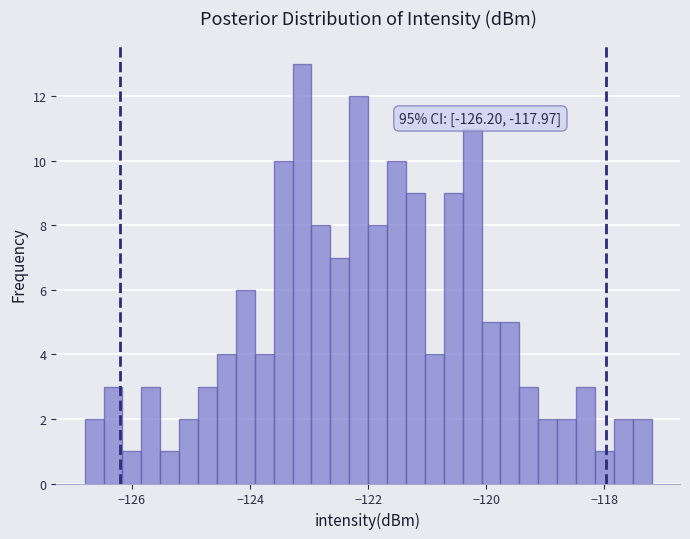

Read against the x-axis, roughly where is the centre of the tallest bar?

-123.2